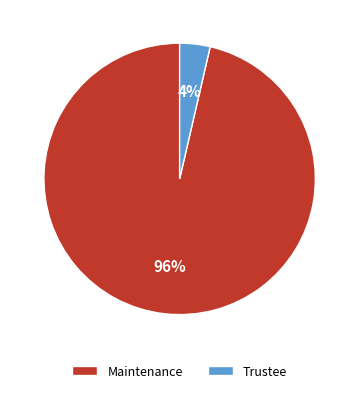

How many slices are in this pie chart?

2